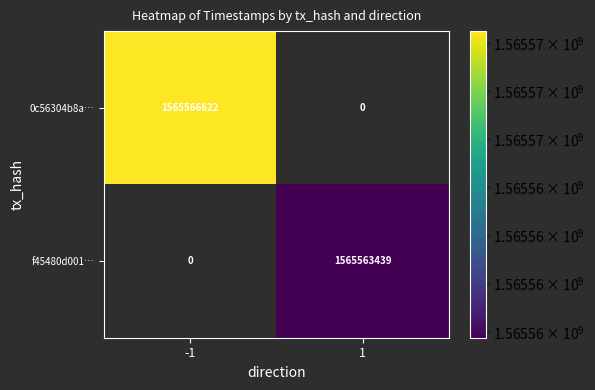

Is the value of f45480d001… at 1 greater than the value of 0c56304b8a… at -1?

No